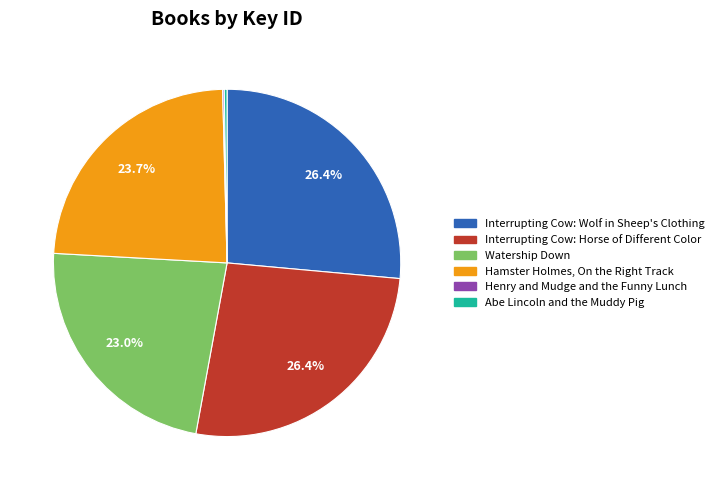

Does any single category account for the majority?

No